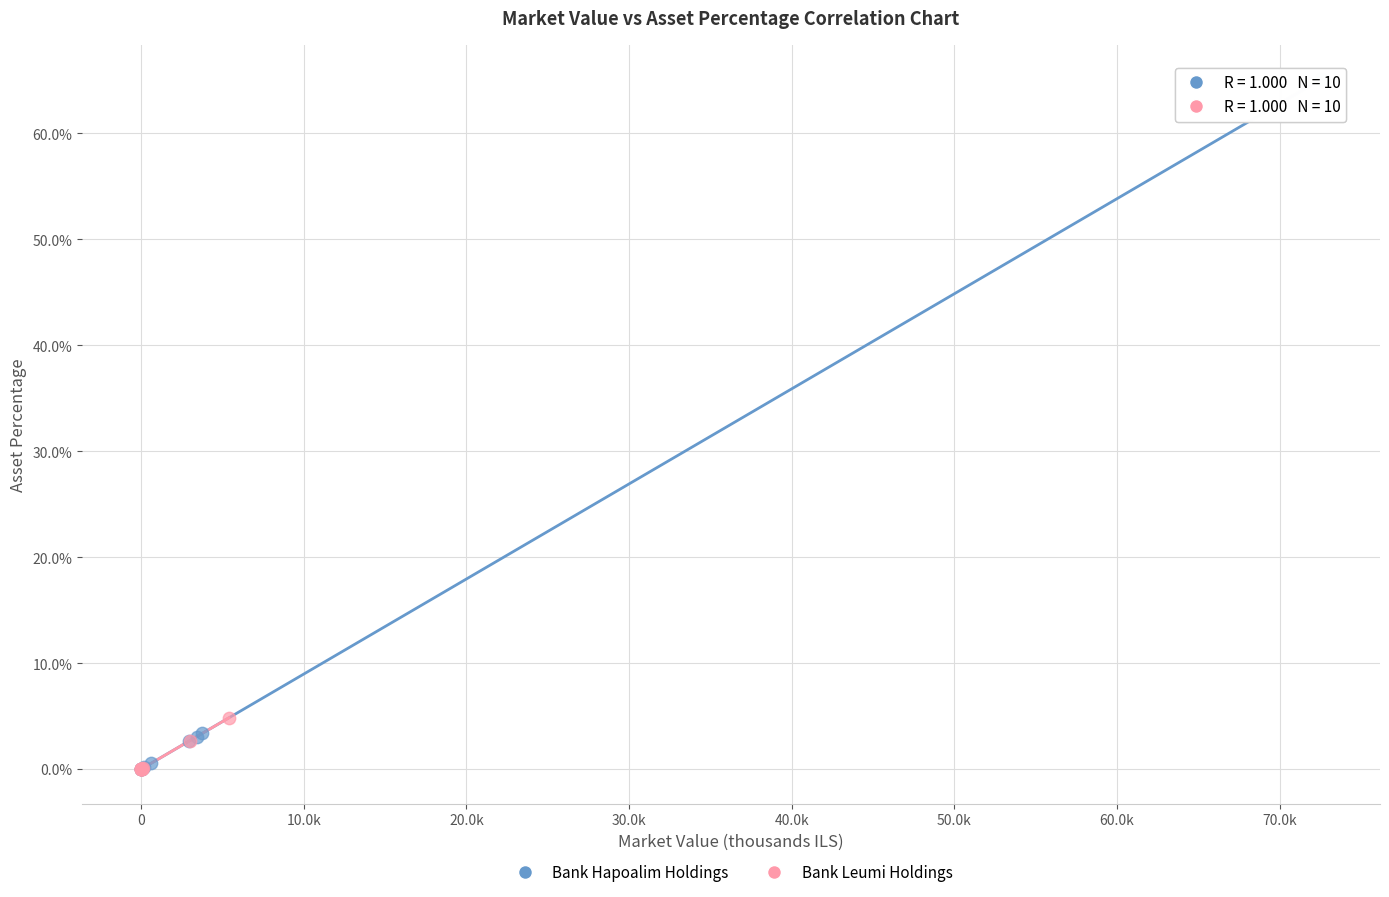

What are all the series names shown in the legend?

Bank Hapoalim Holdings, Bank Leumi Holdings